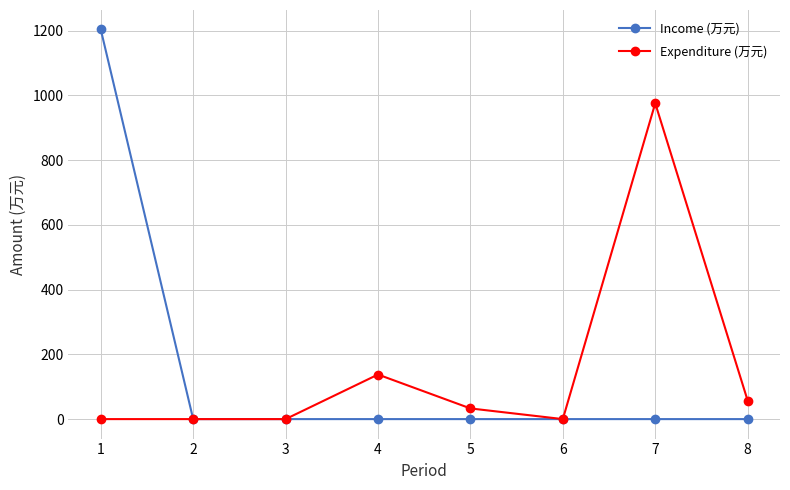

Reading left to right, list all the values displayed in this chart.

Income (万元): 1203.8	0.0	0.0	0.0	0.0	0.0	0.0	0.0
Expenditure (万元): 0.0	0.0	0.0	137.7	33.0	0.0	975.9	57.2